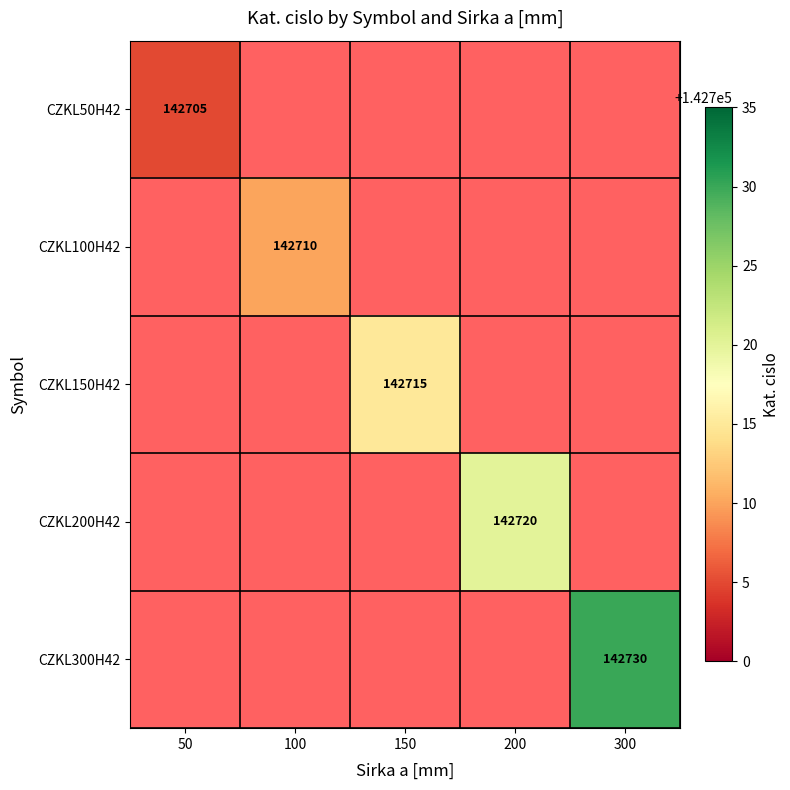

True or false: CZKL300H42 has a value of 97082 at 300.

False